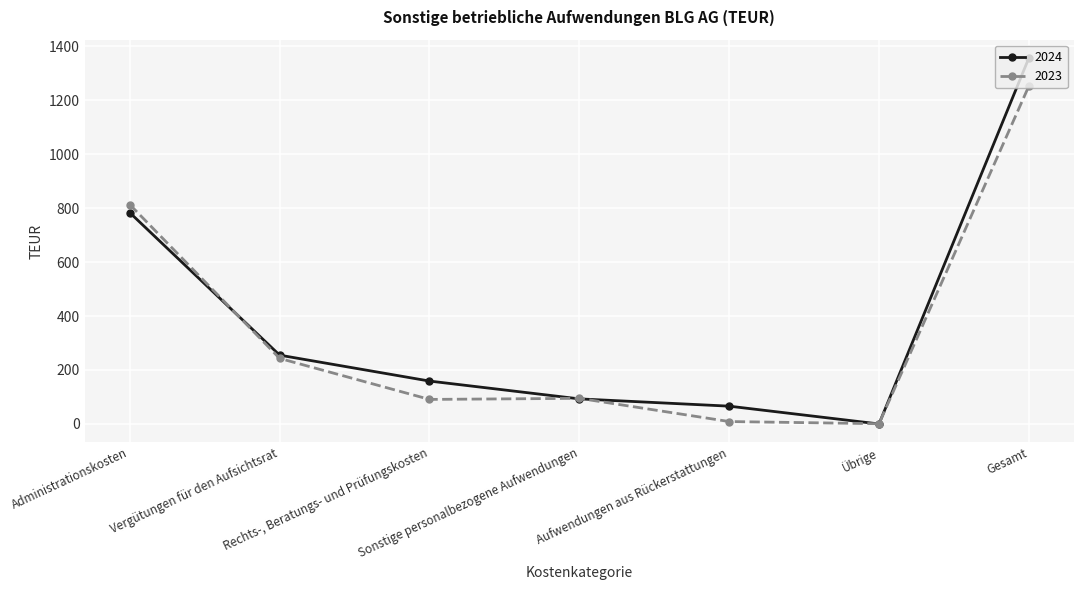

Rank the series by their maximum value, from lowest to highest.

2023, 2024